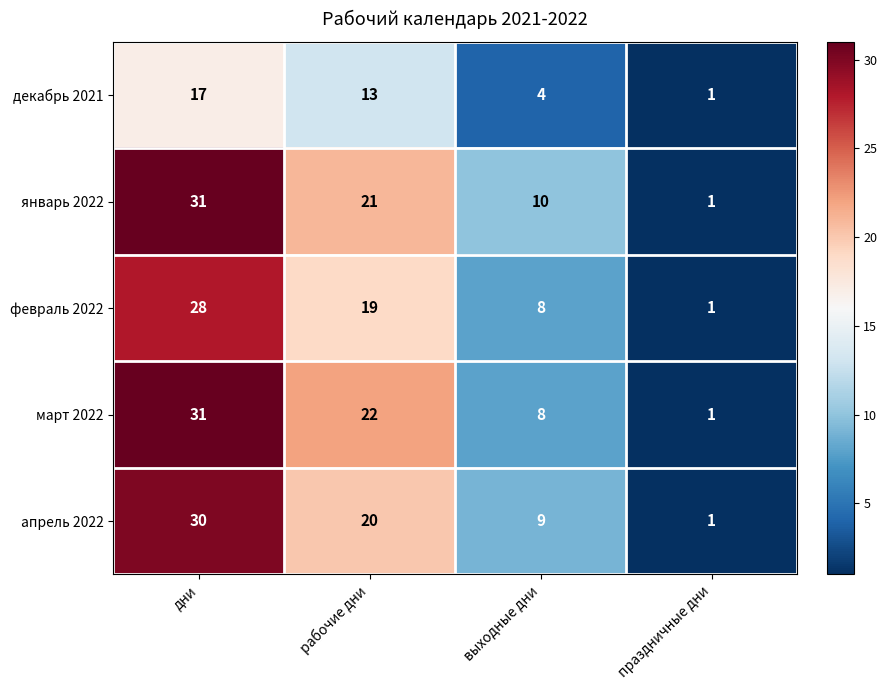

True or false: апрель 2022 has a value of 20 at рабочие дни.

True